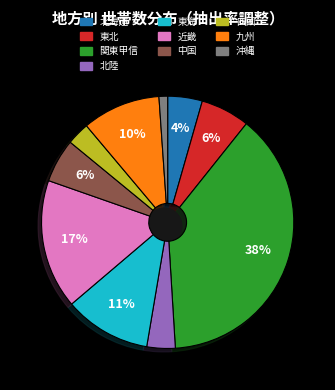

Is it true that 九州 is 10% of the pie?

True